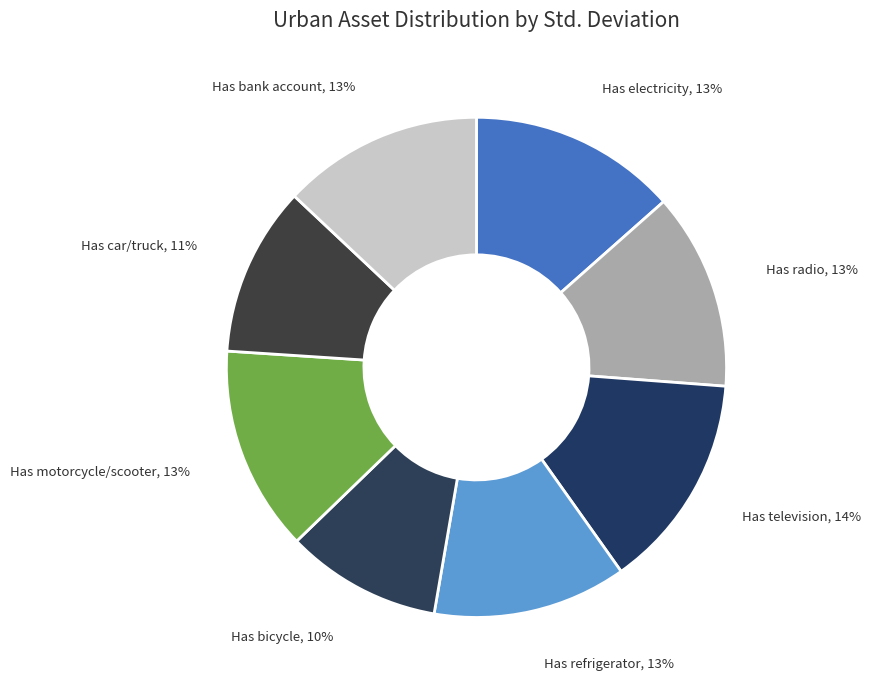

Which slice is the smallest?

Has bicycle